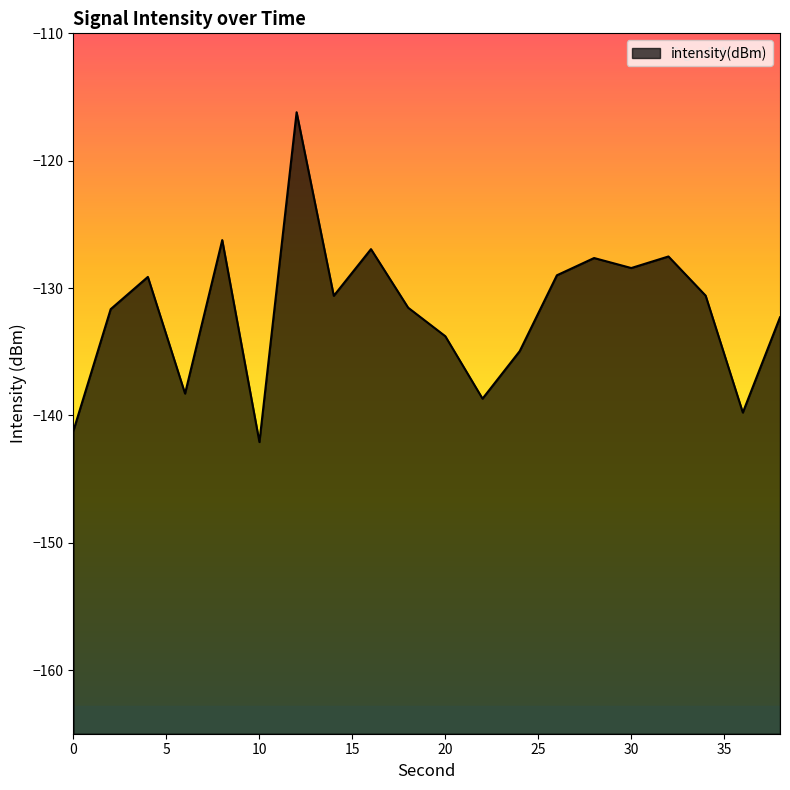

The chart shows a value of -88.9 at 26. True or false?

False